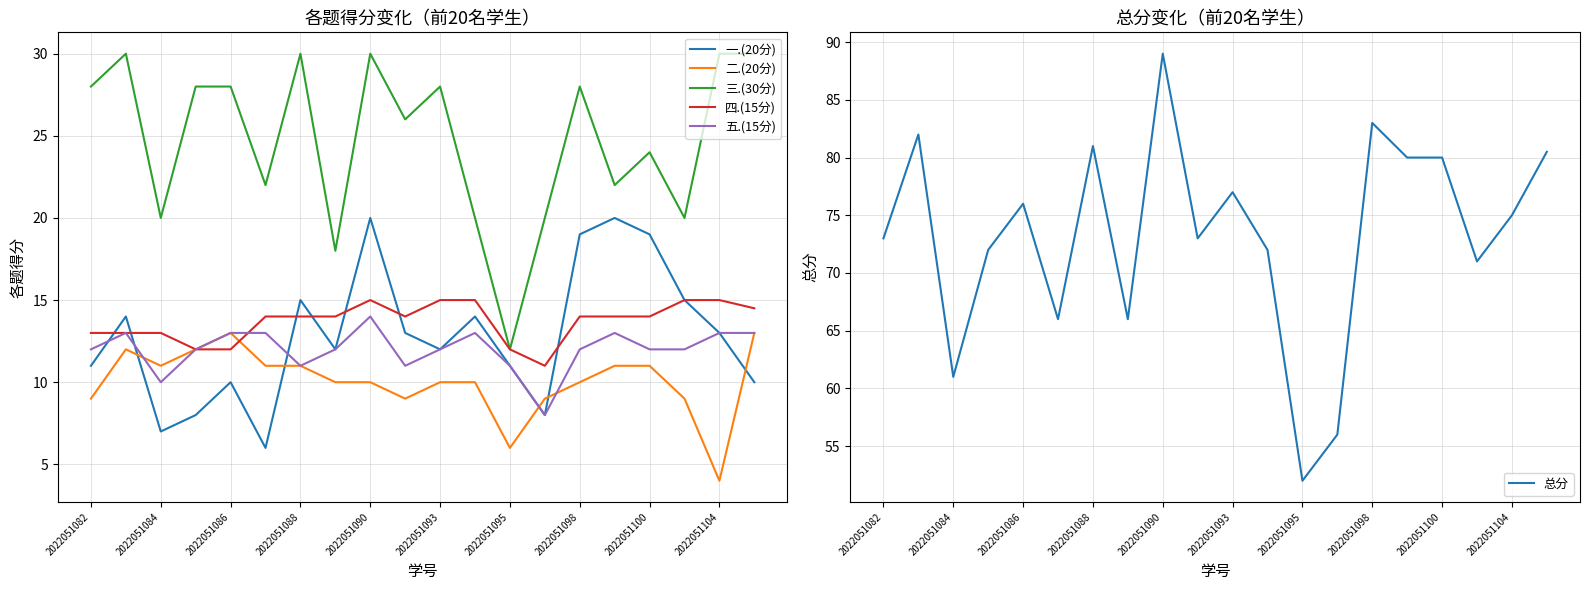

What is the sum of the 三.(30分) values at 2022051095 and 2022051104?

42.0